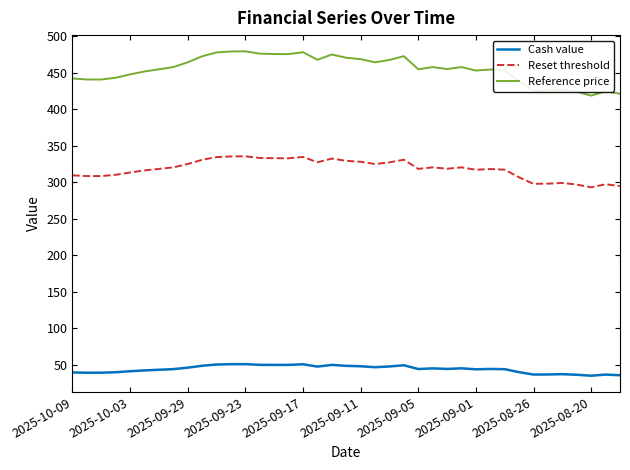

True or false: Reset threshold and Cash value cross at least once.

False